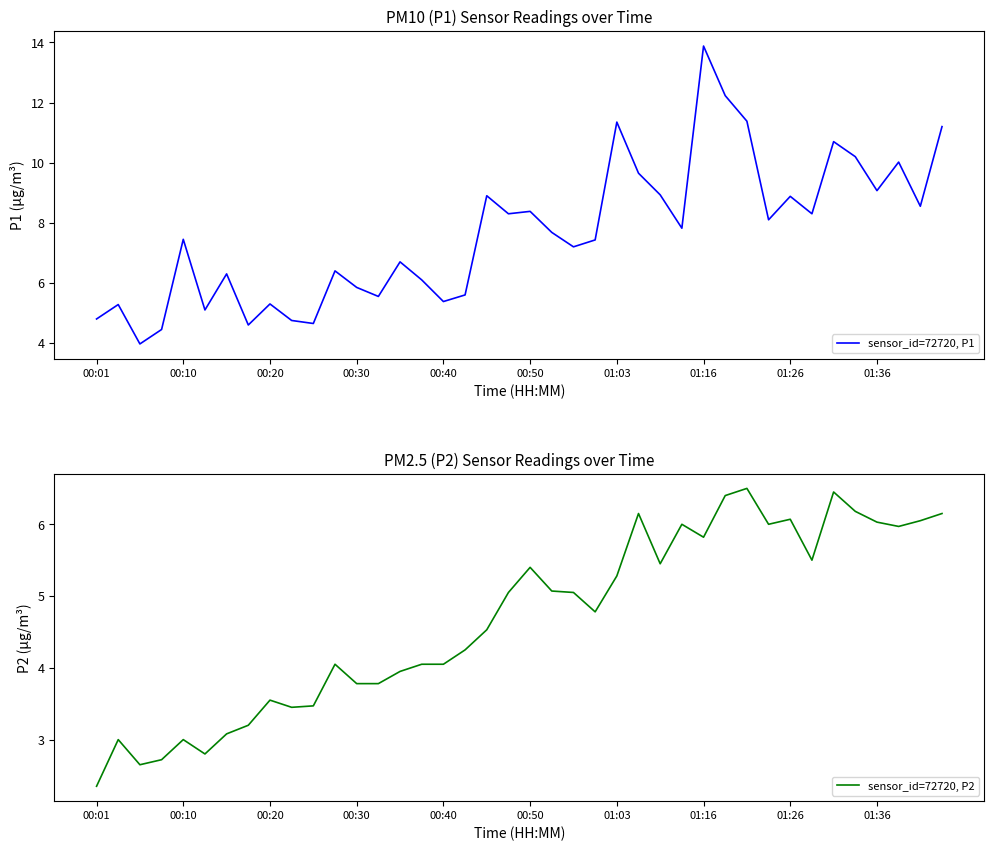

Is it true that sensor_id=72720, P2 equals 10.8 at 31?

False